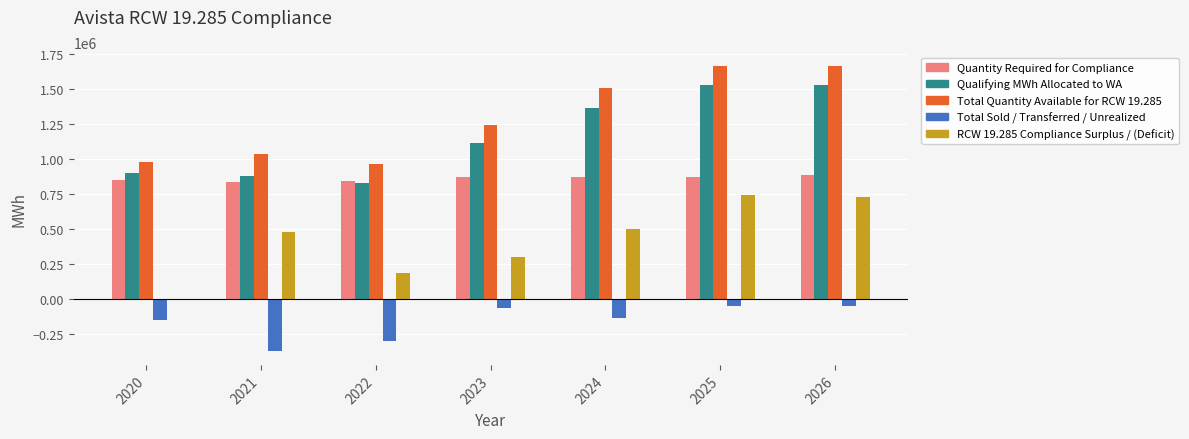

What is the sum of all Total Sold / Transferred / Unrealized values?

-1144465.0